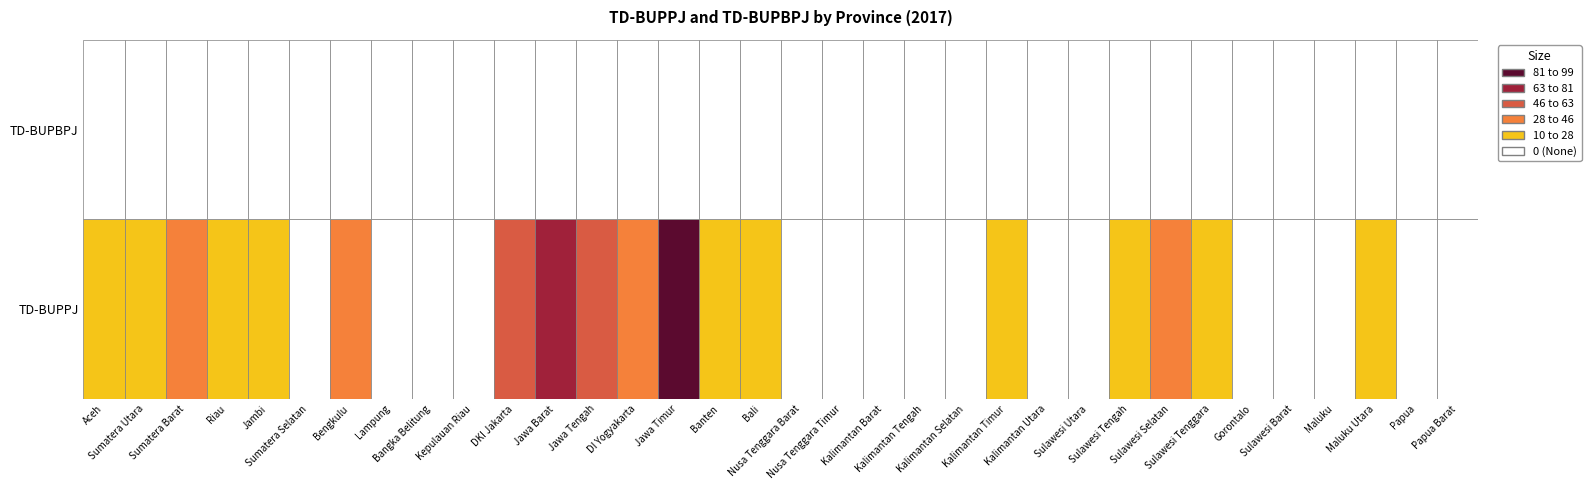

At which label is TD-BUPPJ closest to 47?

Jawa Tengah